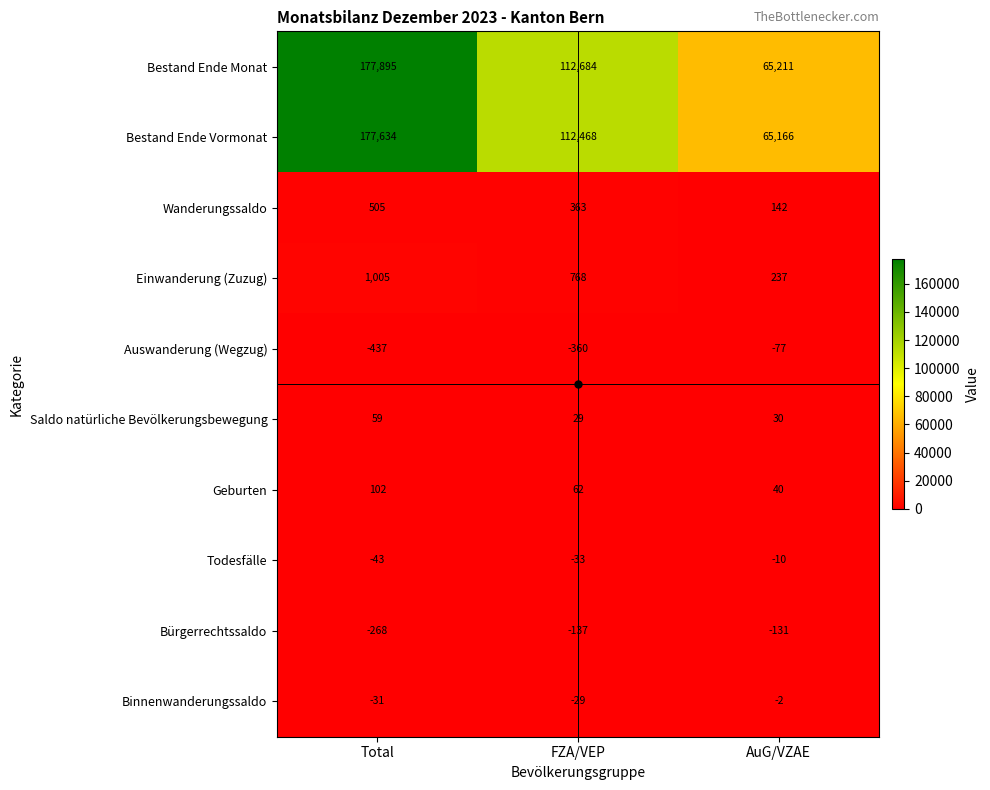

What is the average value of the Geburten series?

68